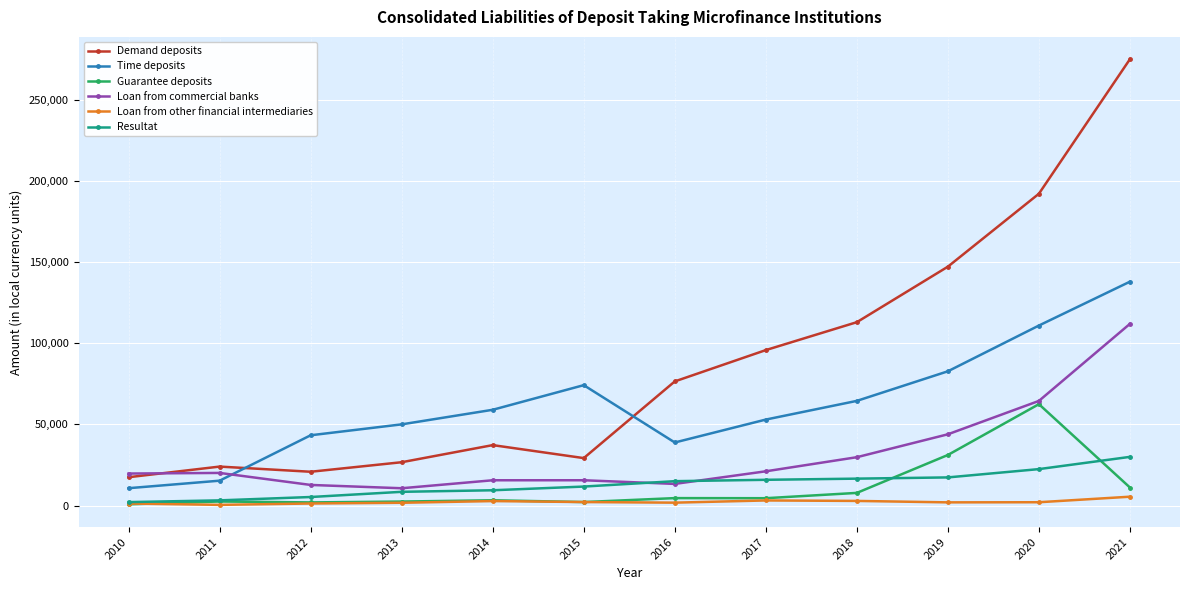

What is the sum of all Resultat values?

157529.8